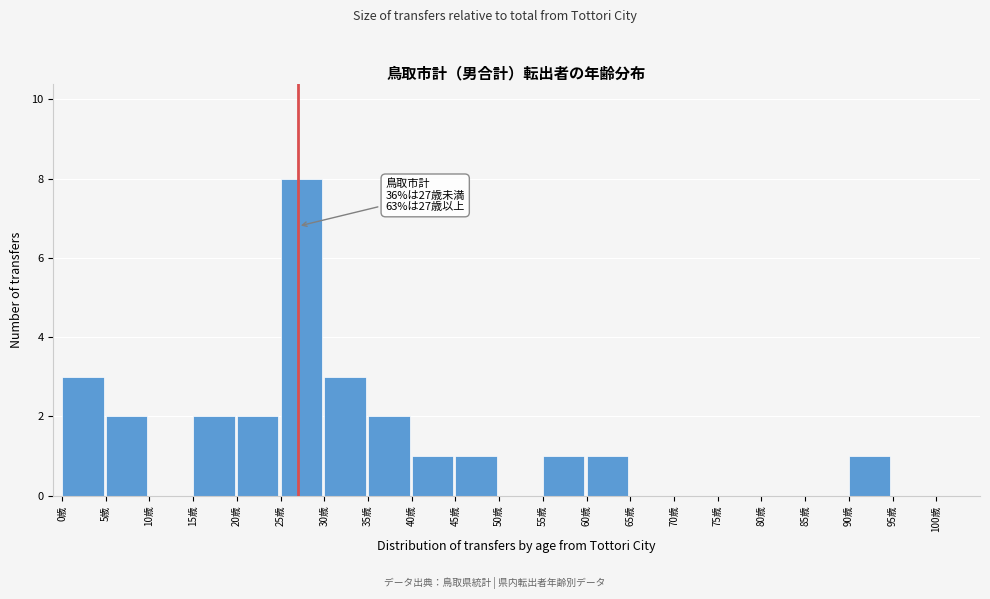

Which range on the x-axis has the tallest bar?

25 to 30